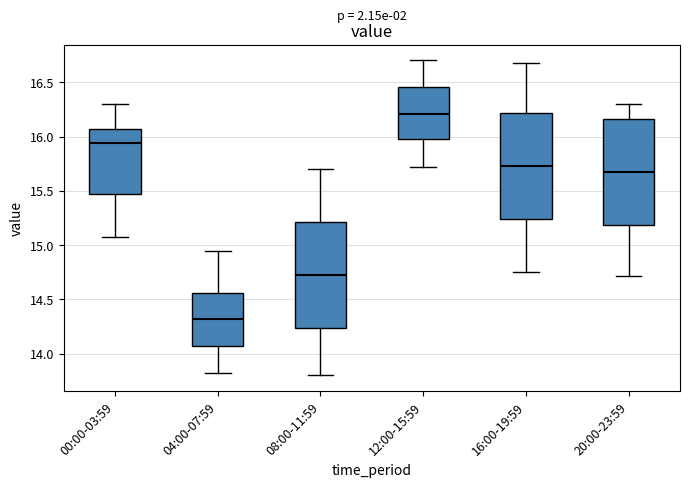

Reading left to right, transcribe this box plot: for each box, give where its median line is, the range the box spans, and where its two whiskers end, as read against the y-axis. The values are not printed on the chart, so give them approximately, as read against the axis.

00:00-03:59: median 15.95, box 15.45 to 16.05, whiskers 15.05 to 16.30
04:00-07:59: median 14.30, box 14.05 to 14.55, whiskers 13.80 to 14.95
08:00-11:59: median 14.75, box 14.25 to 15.20, whiskers 13.80 to 15.70
12:00-15:59: median 16.20, box 15.95 to 16.45, whiskers 15.70 to 16.70
16:00-19:59: median 15.75, box 15.25 to 16.20, whiskers 14.75 to 16.70
20:00-23:59: median 15.70, box 15.20 to 16.15, whiskers 14.70 to 16.30